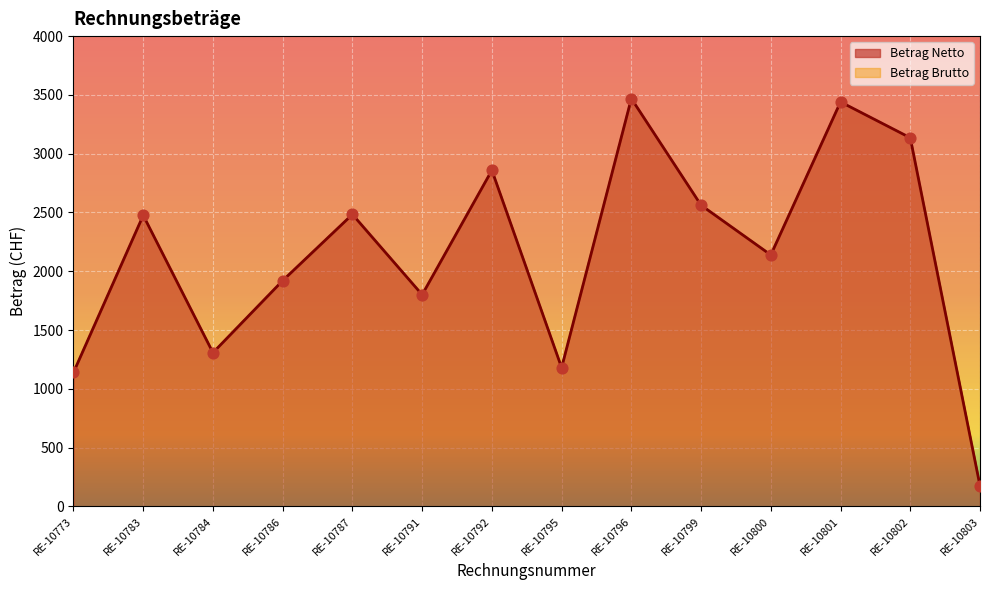

Which series has the largest Y range (max minus min)?

Betrag Netto